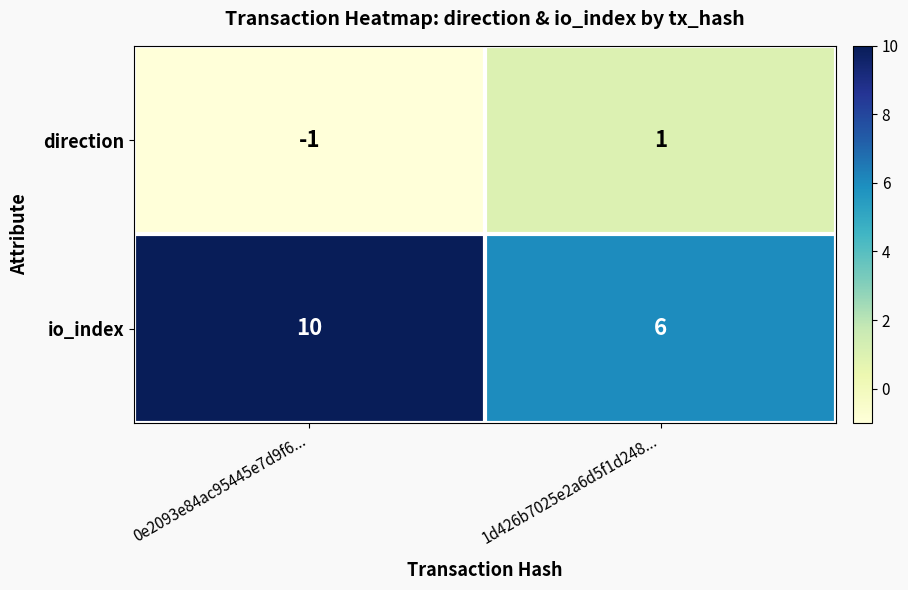

How many categories are shown in the chart?

2